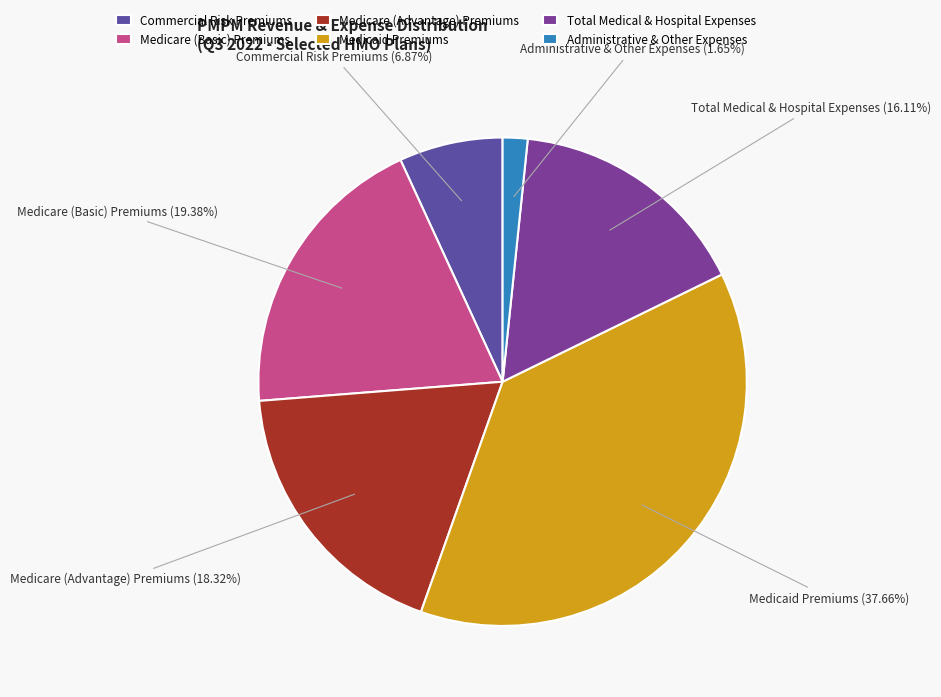

Combined, do Commercial Risk Premiums and Total Medical & Hospital Expenses account for over 50%?

No